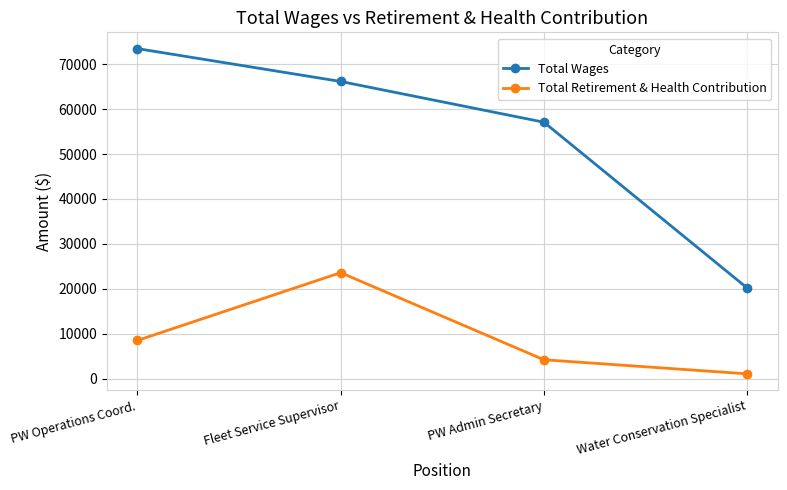

How many interior local peaks does the Total Retirement & Health Contribution series have?

1